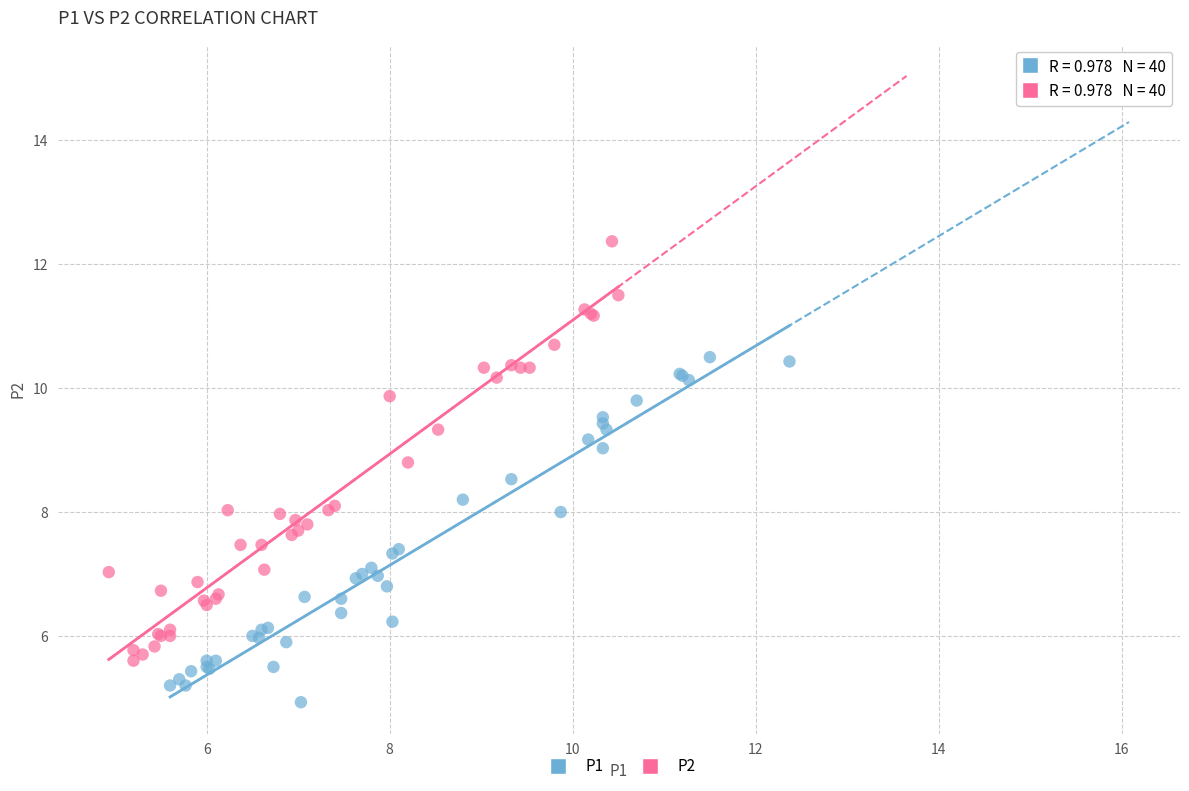

Which series reaches the minimum Y coordinate?

P1